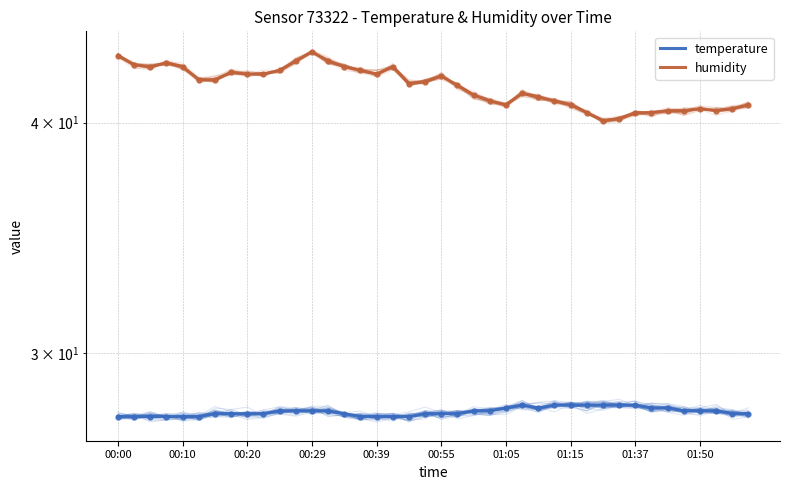

What is the sum of all temperature values?

1114.8